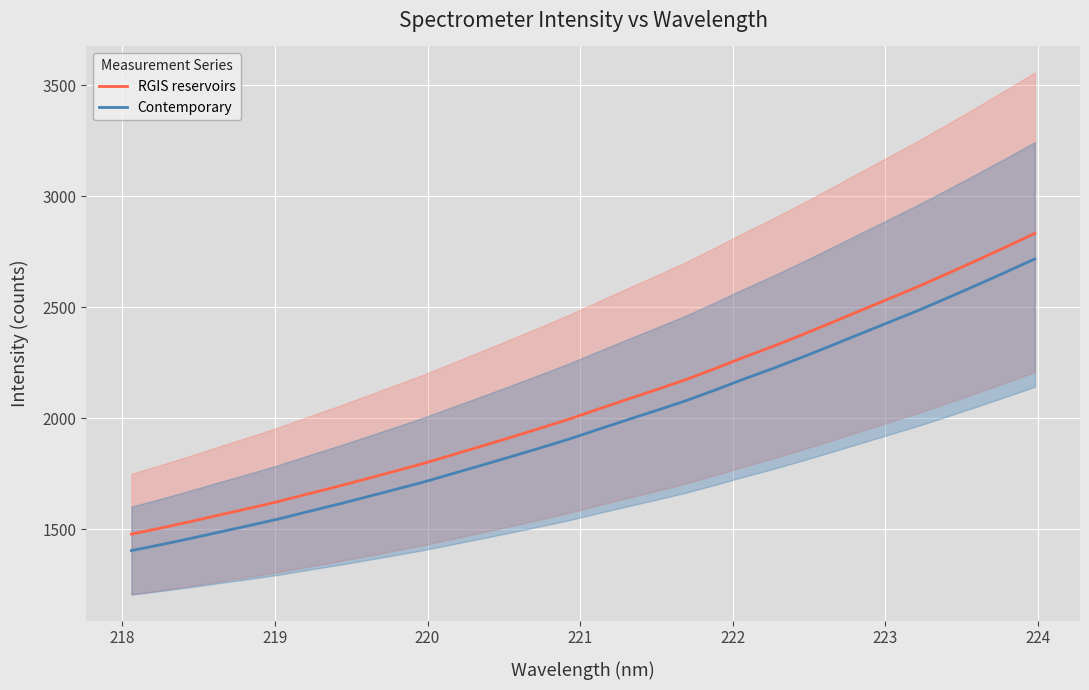

True or false: RGIS reservoirs and Contemporary intersect in this chart.

False